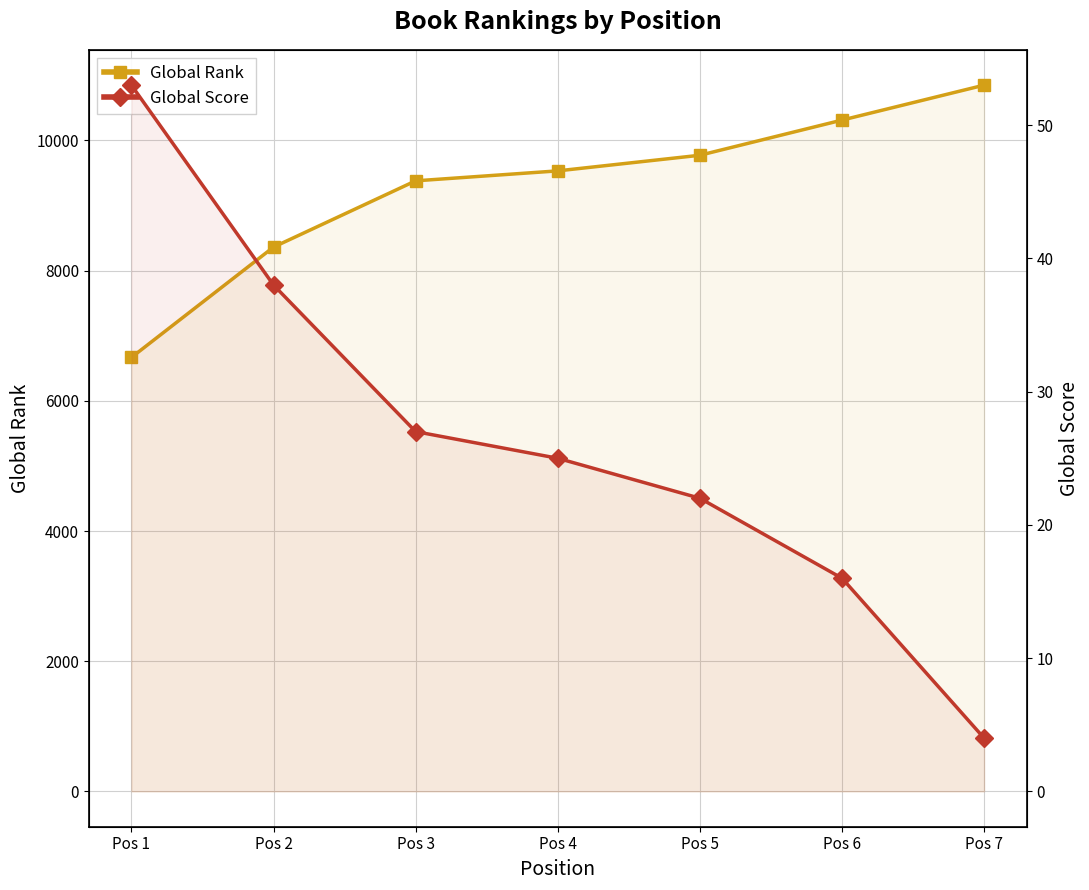

Which series has the largest total across all categories?

Global Rank